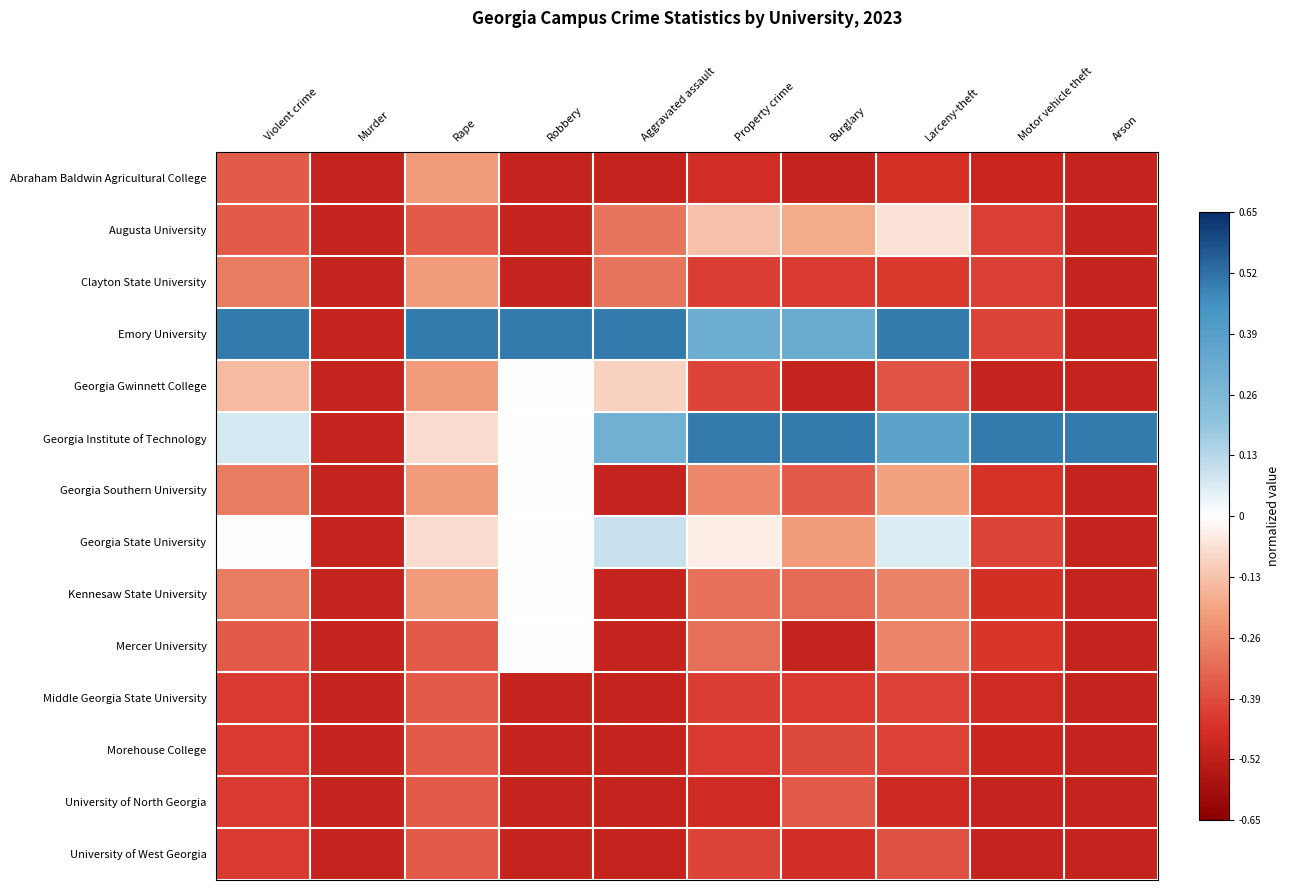

At which category does the chart reach its peak across all series?

Violent crime